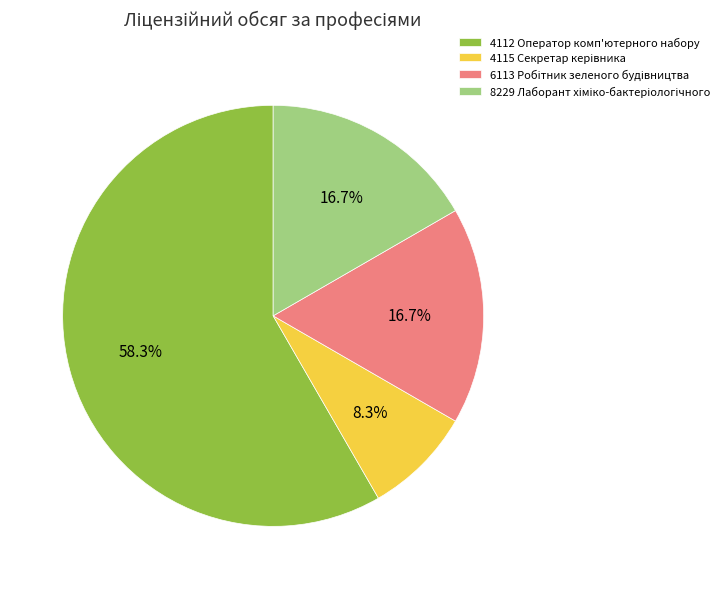

How many slices are in this pie chart?

4